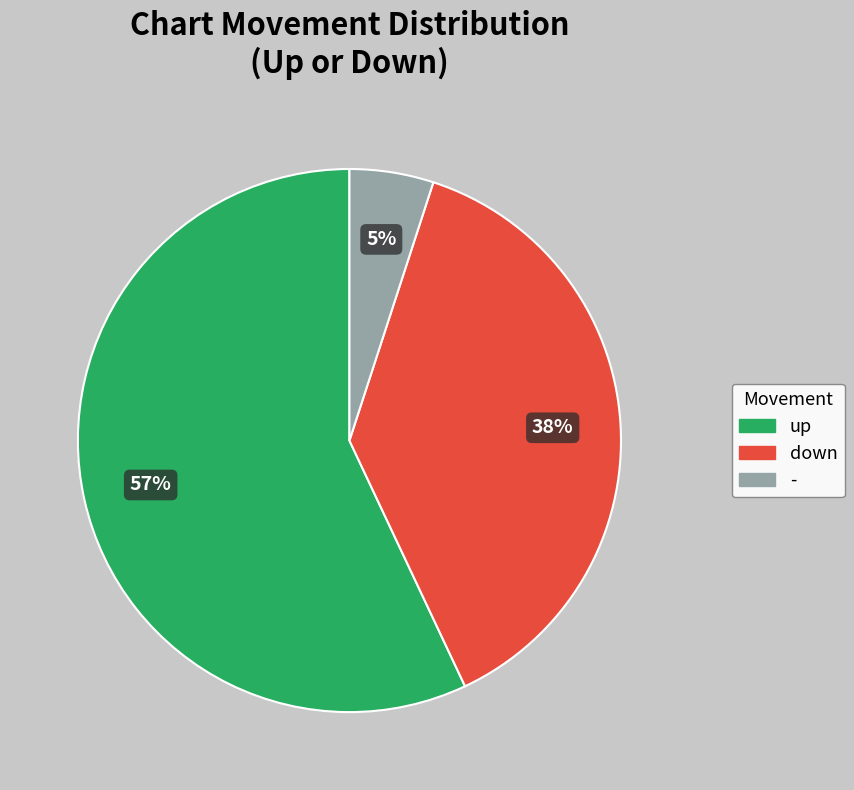

Combined, do - and up account for over 50%?

Yes